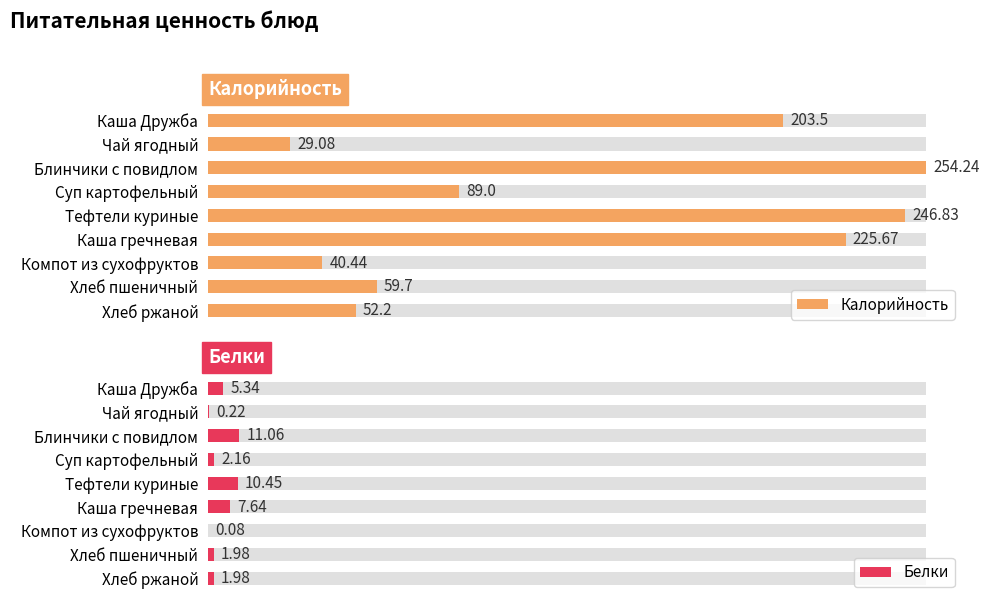

List the series in order of their overall mean, highest first.

Калорийность, Белки